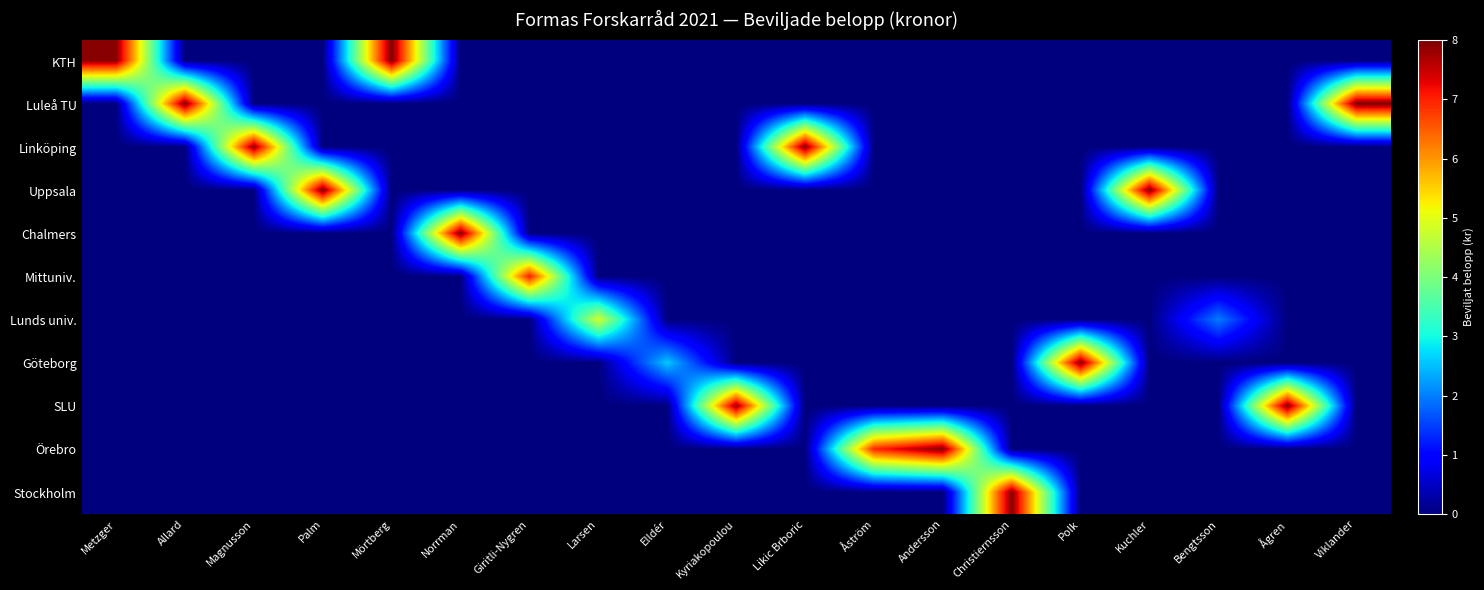

What is the greatest value displayed?

8000000